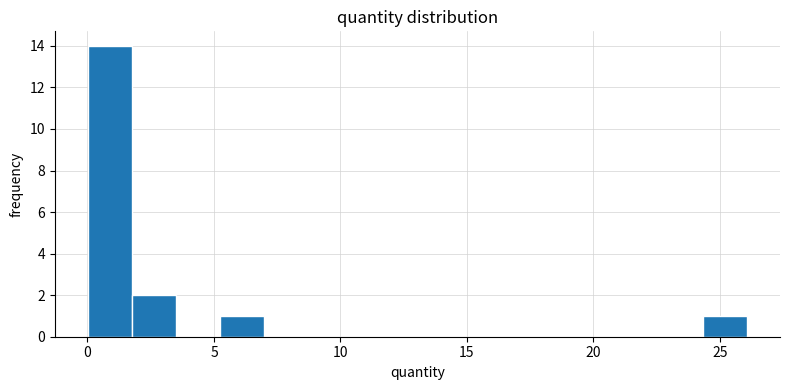

Read against the x-axis, roughly where is the centre of the tallest bar?

1.0